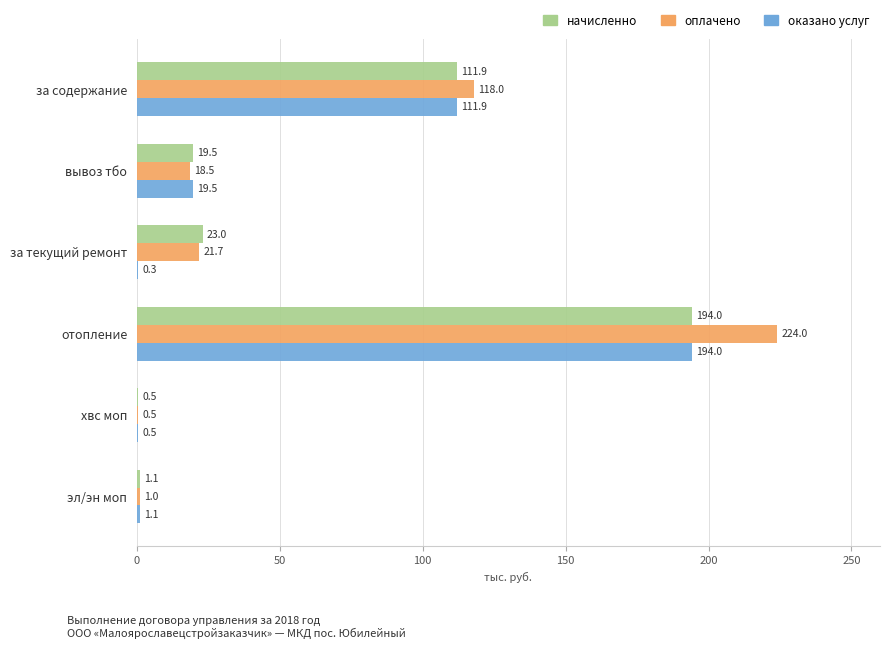

The value of оказано услуг at отопление is 261.2. True or false?

False